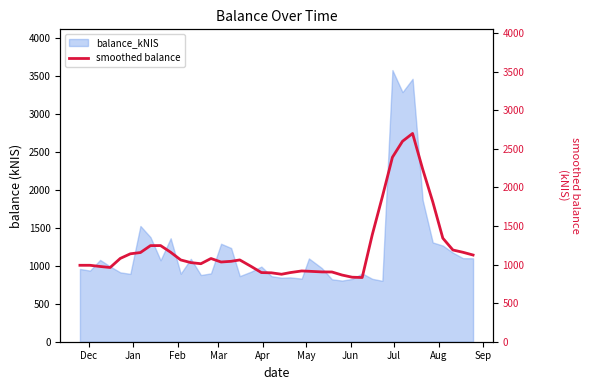

True or false: the data has more than 1 interior local peaks.

True